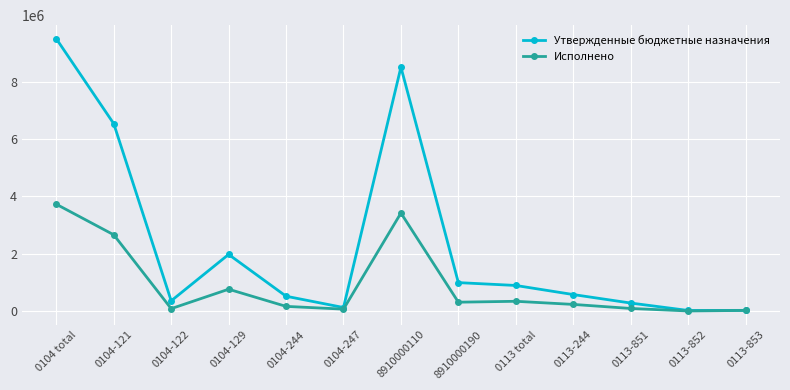

True or false: Утвержденные бюджетные назначения has a value of 991000.0 at 8910000190.

True